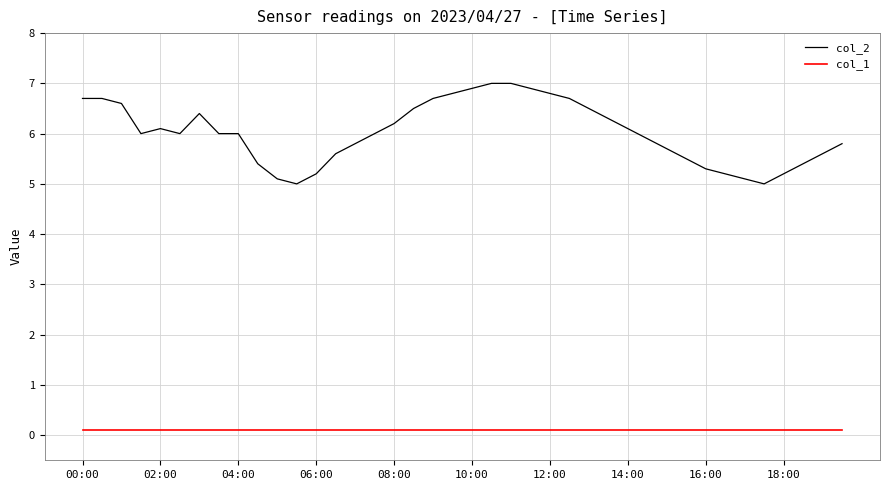

Count the number of categories in the chart.

40